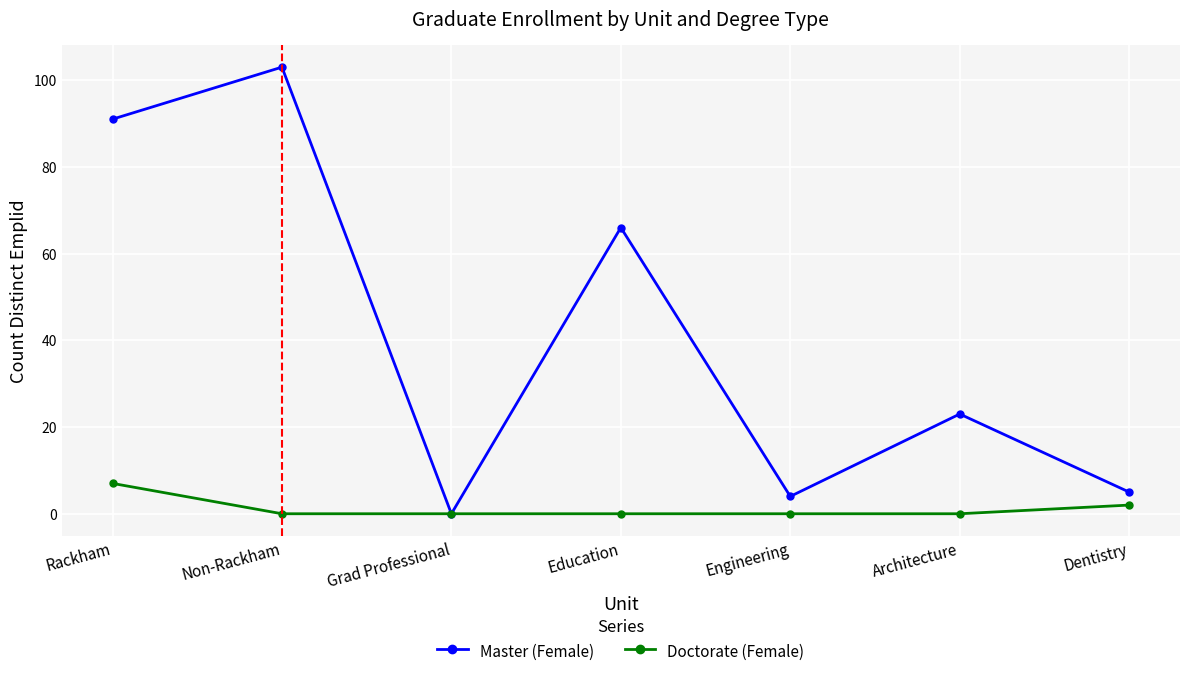

What is the sum of all Doctorate (Female) values?

9